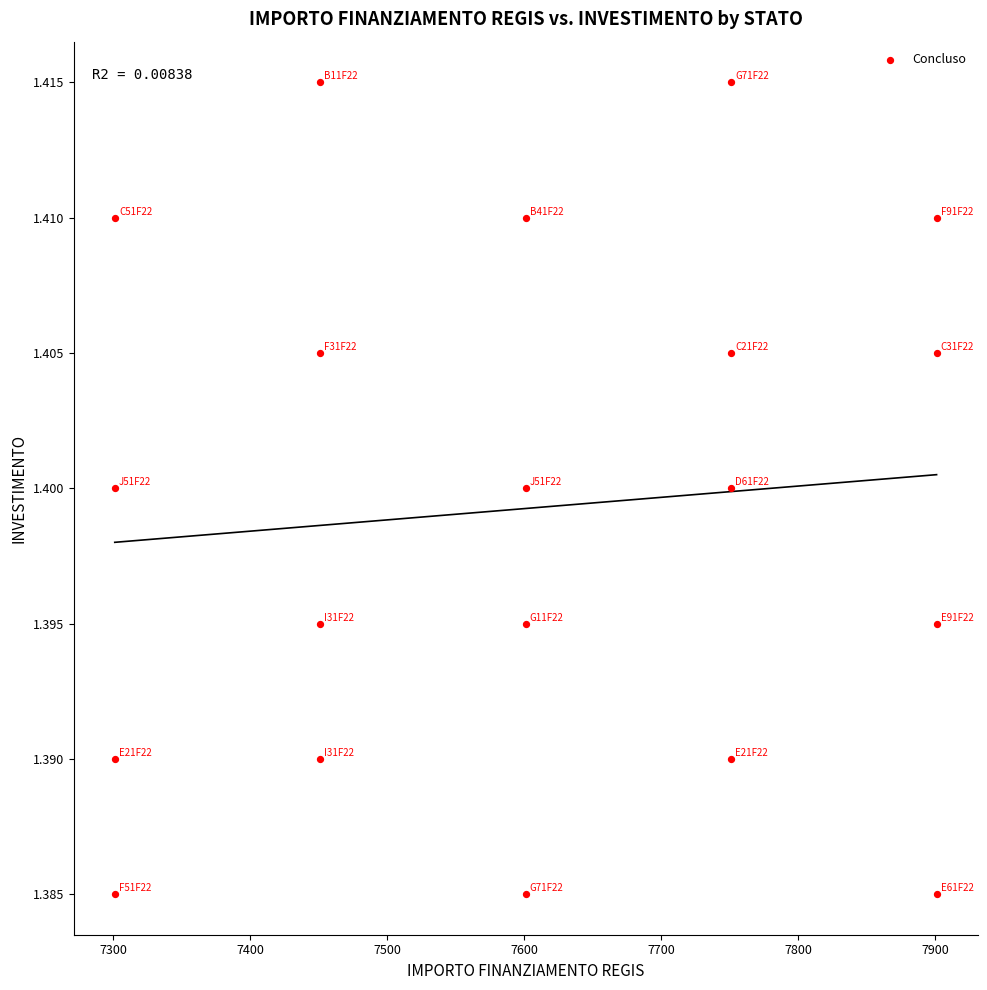

How many points are shown in the scatter plot?

20